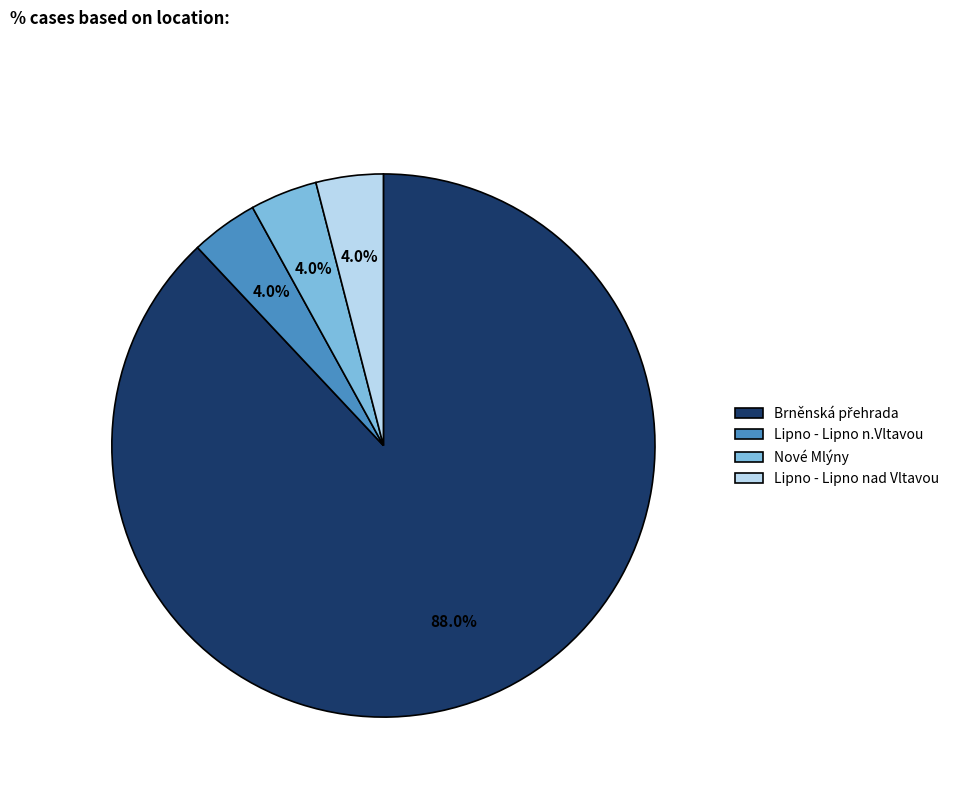

Is there a majority slice in this chart?

Yes